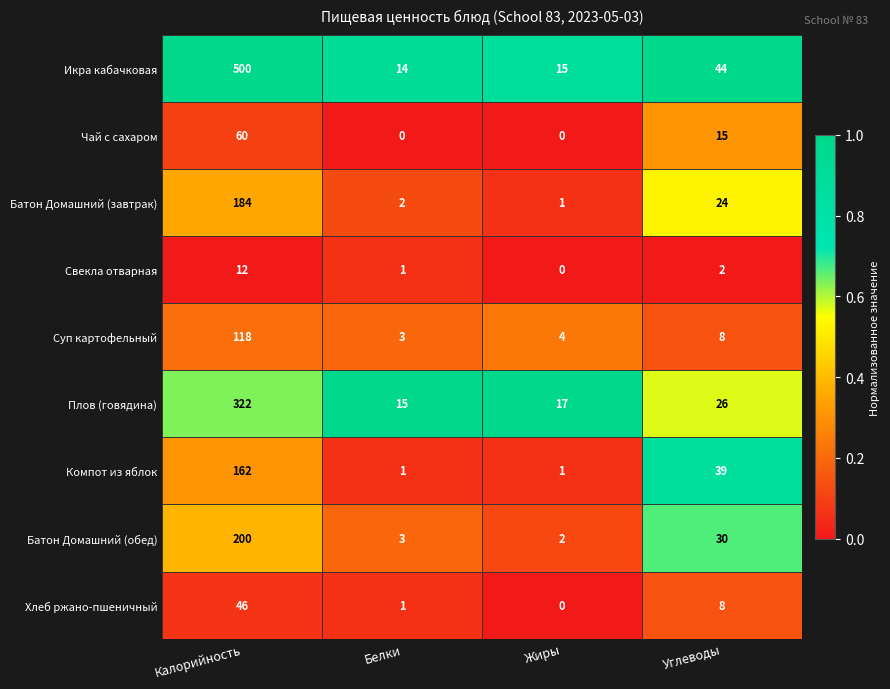

What is the maximum value for Суп картофельный?

118